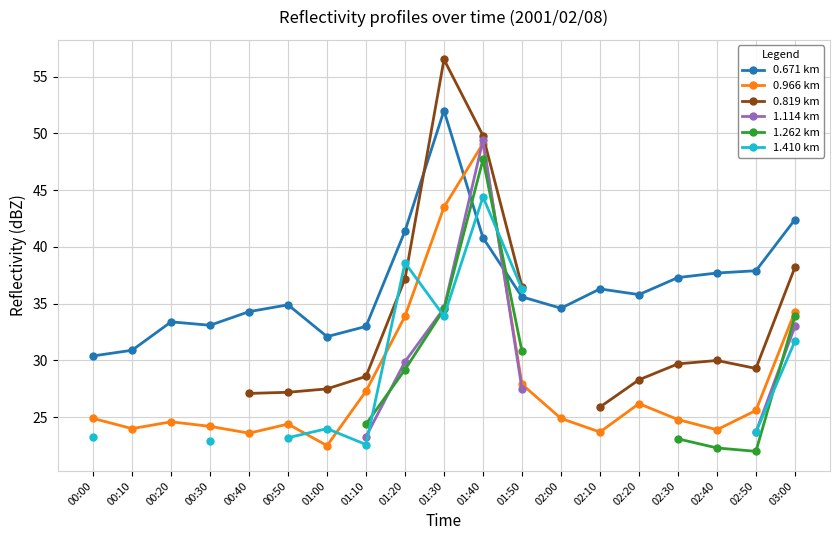

True or false: 1.262 km and 0.819 km intersect in this chart.

False